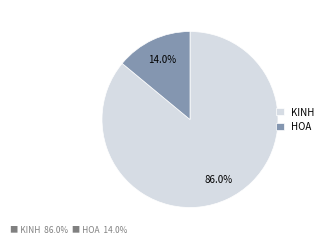

Which slice represents more than half of the pie?

KINH